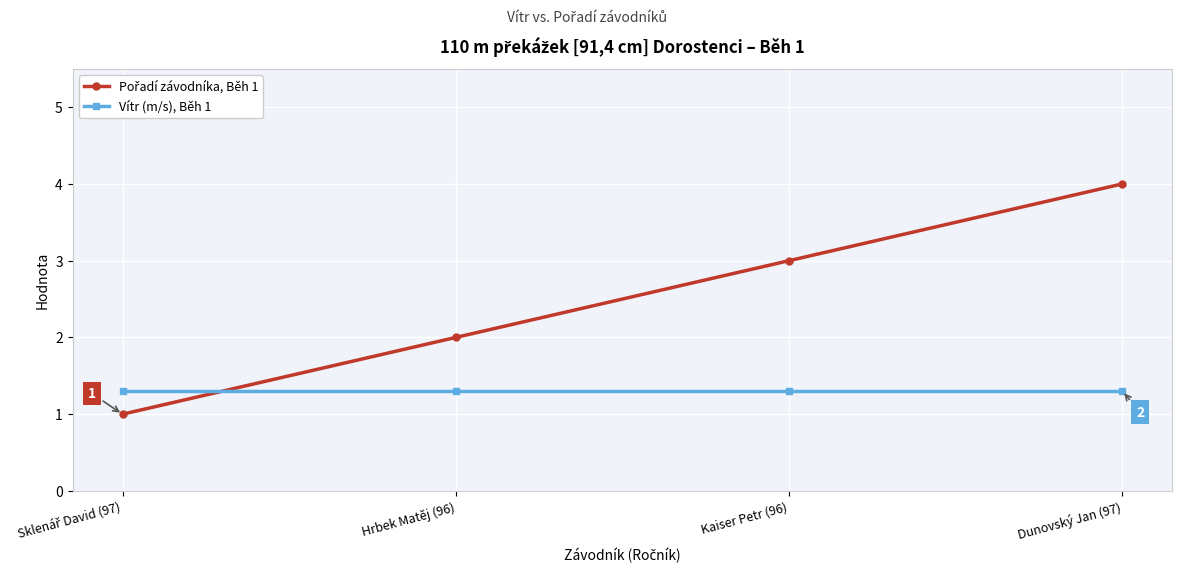

What is the sum of all Vítr (m/s), Běh 1 values?

5.2